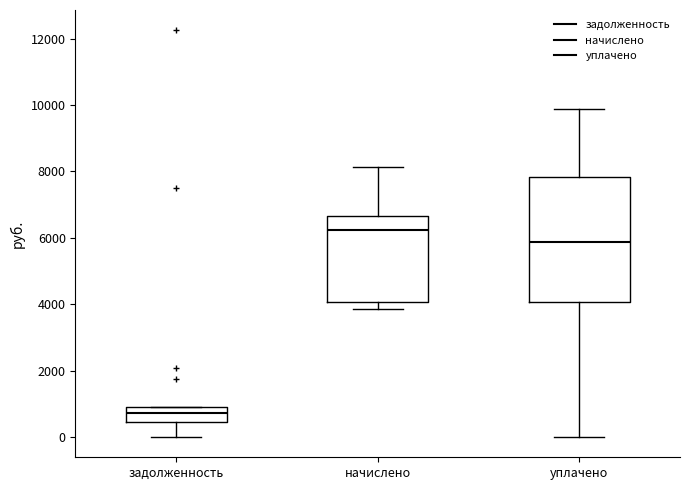

Reading left to right, transcribe this box plot: for each box, give where its median line is, the range the box spans, and where its two whiskers end, as read against the y-axis. The values are not printed on the chart, so give them approximately, as read against the axis.

задолженность: median 800, box 400 to 1000, whiskers 0 to 1000
начислено: median 6200, box 4000 to 6600, whiskers 3800 to 8200
уплачено: median 5800, box 4000 to 7800, whiskers 0 to 9800